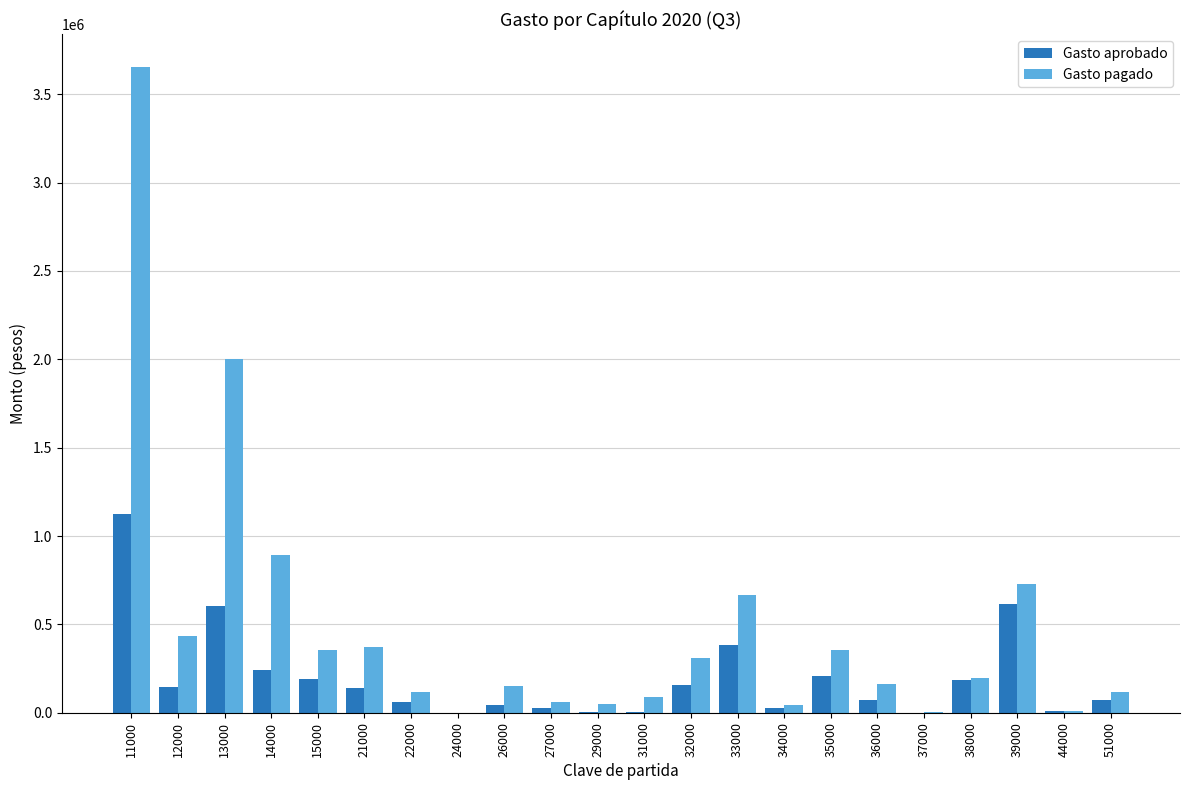

What are all the series names shown in the legend?

Gasto aprobado, Gasto pagado